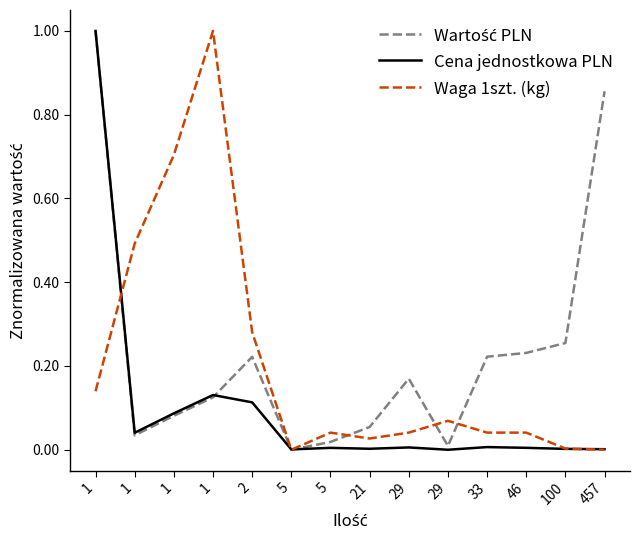

Does the chart have visible grid lines?

No